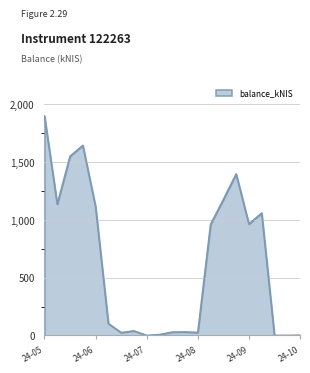

What is the greatest value displayed?

1900.3